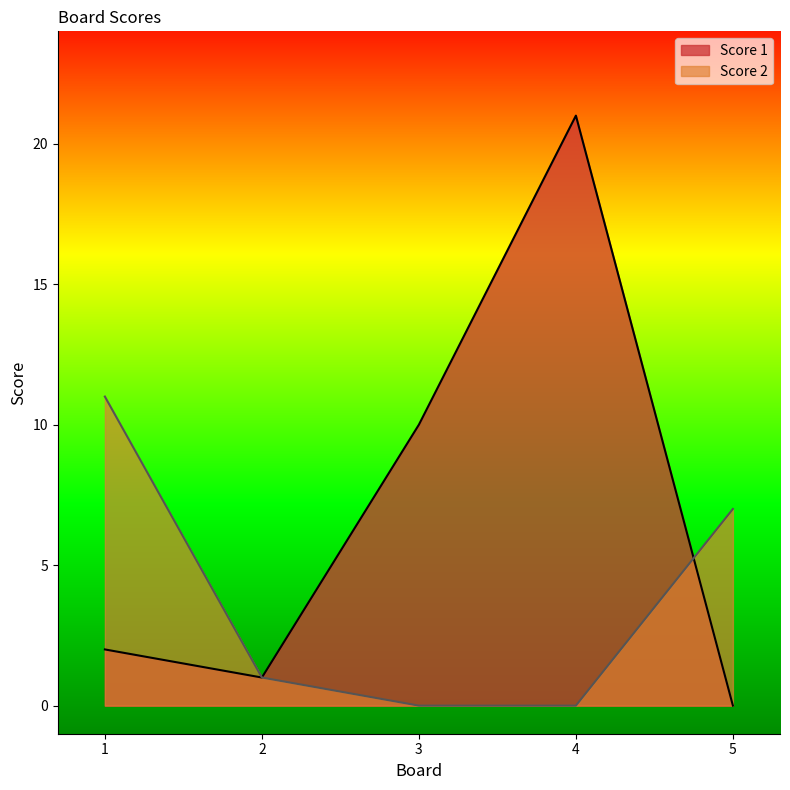

Between 1 and 3, which series saw the biggest shift?

Score 2